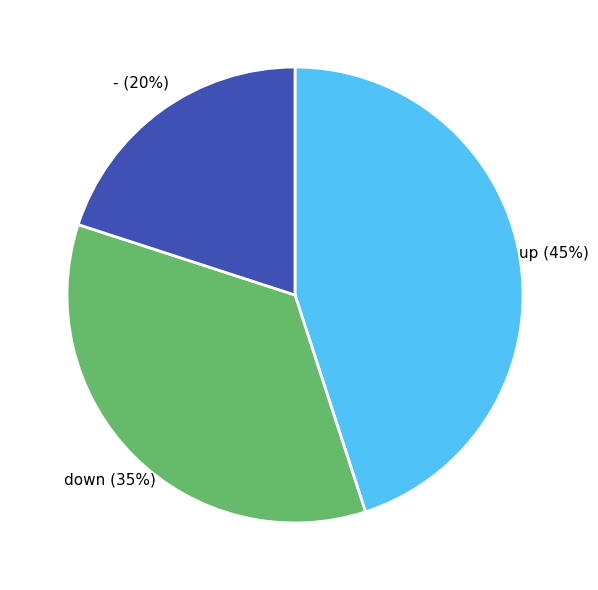

What percentage is the down slice, to the nearest percent?

35%